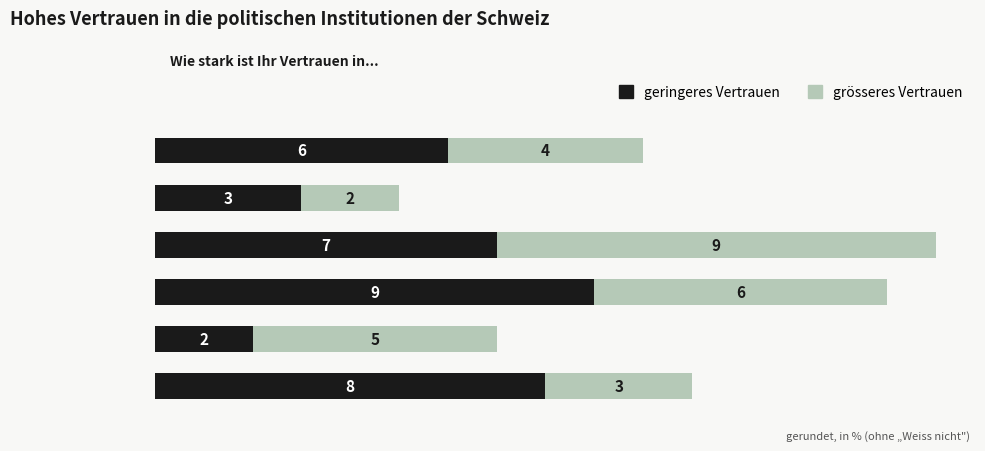

How many grösseres Vertrauen values are between 3 and 6?

4